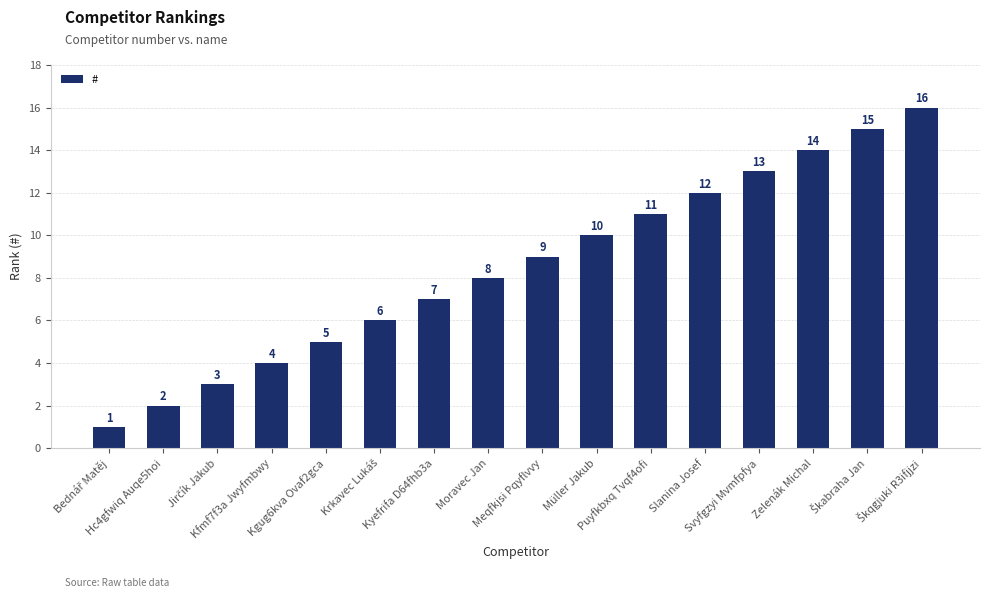

What is the greatest value displayed?

16